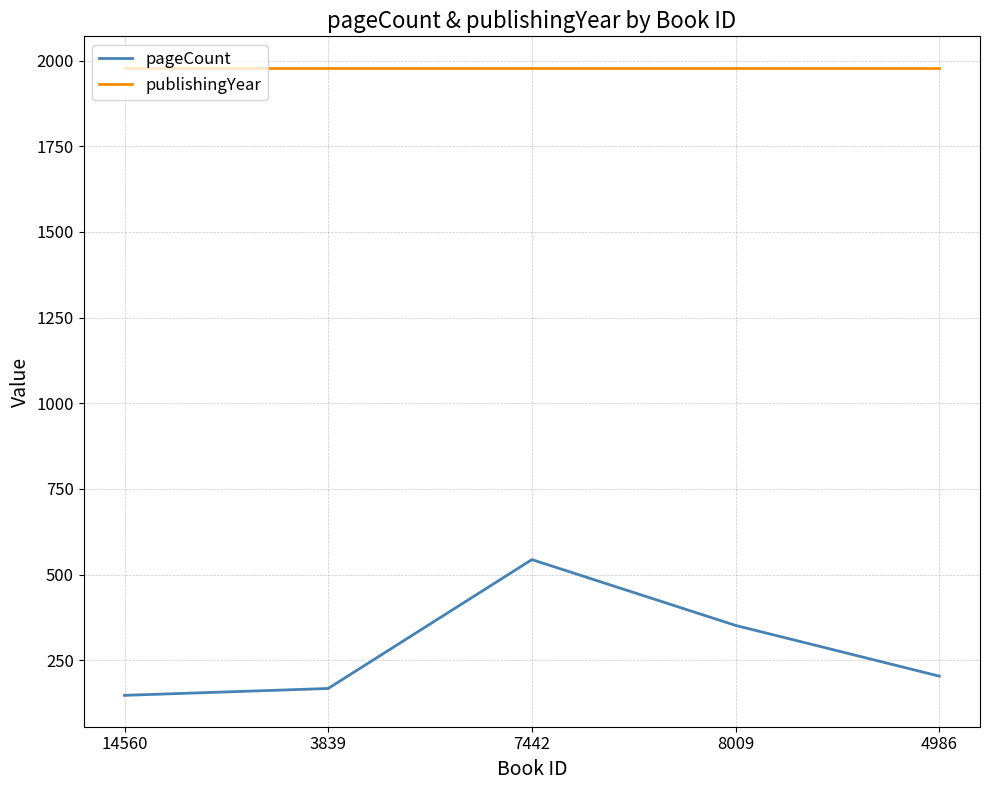

What position from the left is 3839?

2